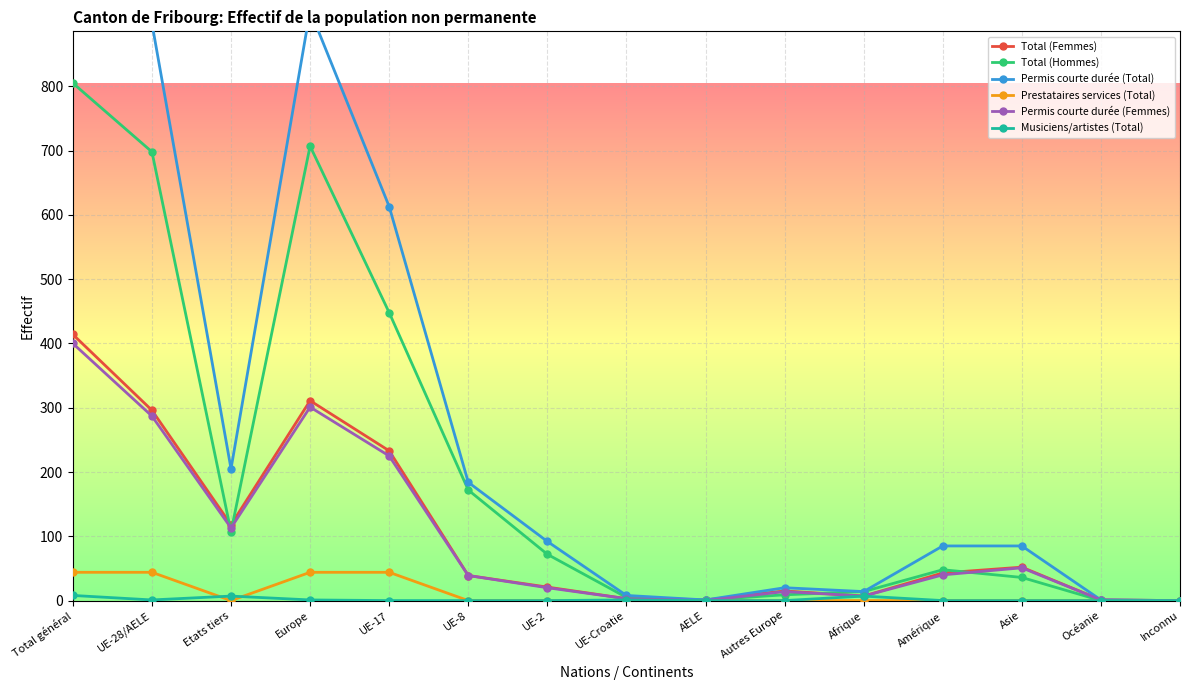

What is the total value across all series at UE-8?

434